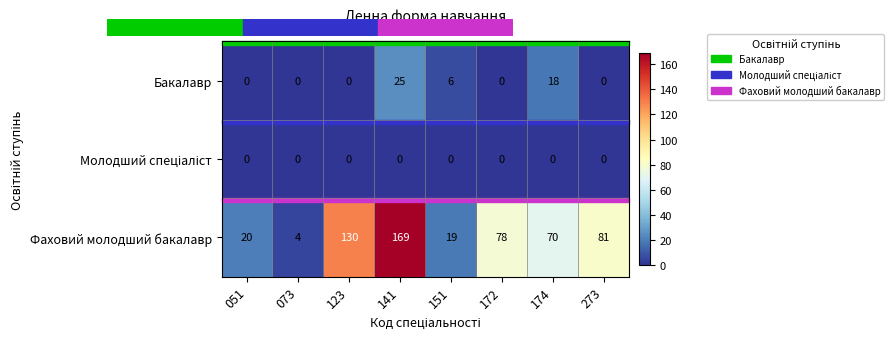

Between 151 and 273, which series saw the biggest shift?

Фаховий молодший бакалавр